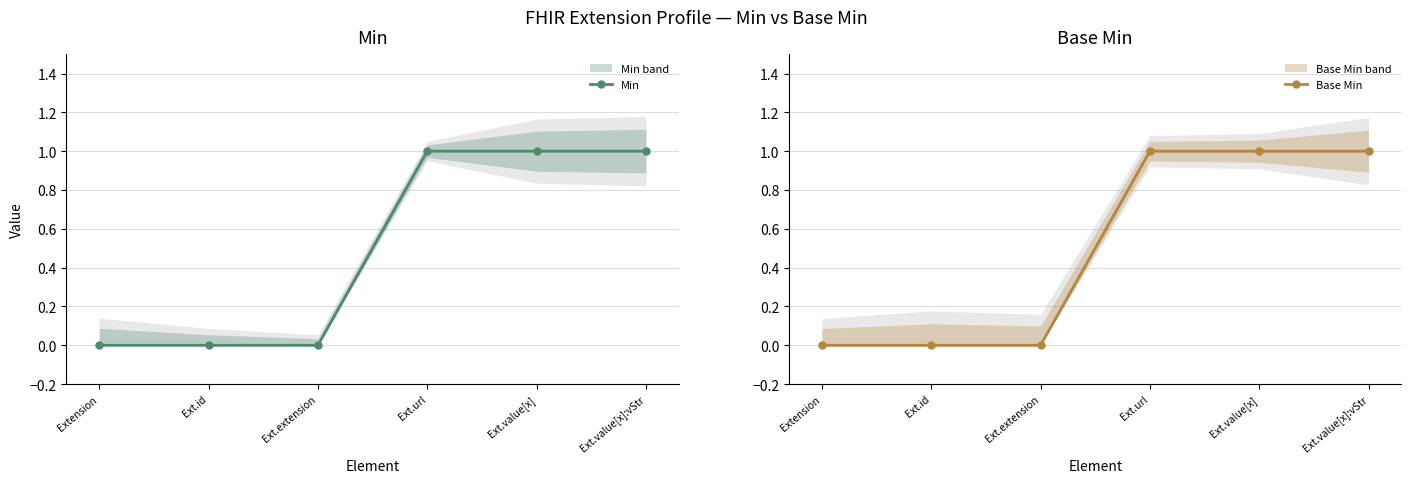

What is the label of the 6th point from the right?

Extension